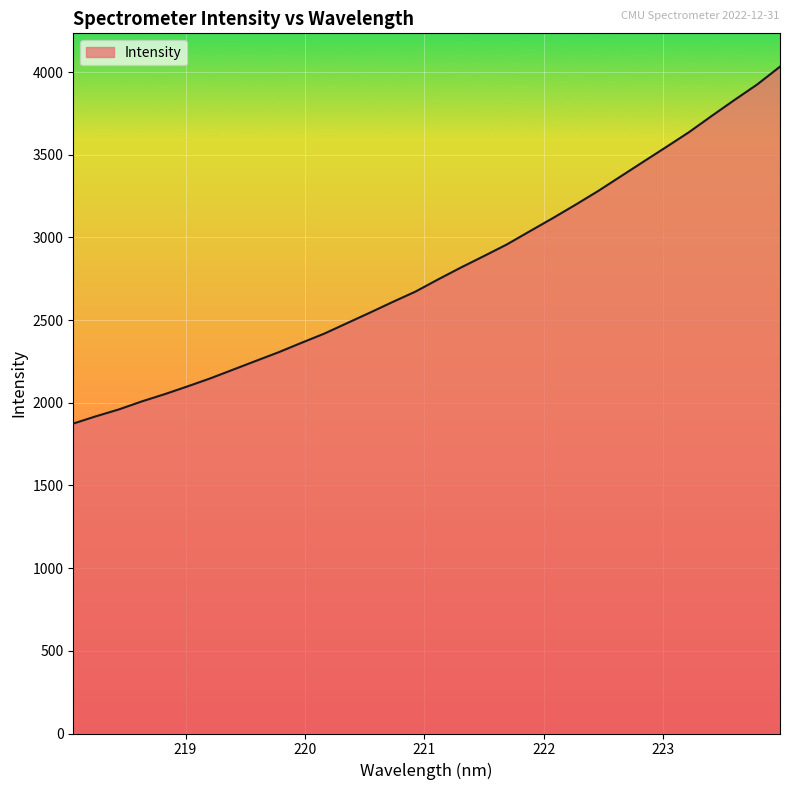

How many lines are shown in the chart?

1